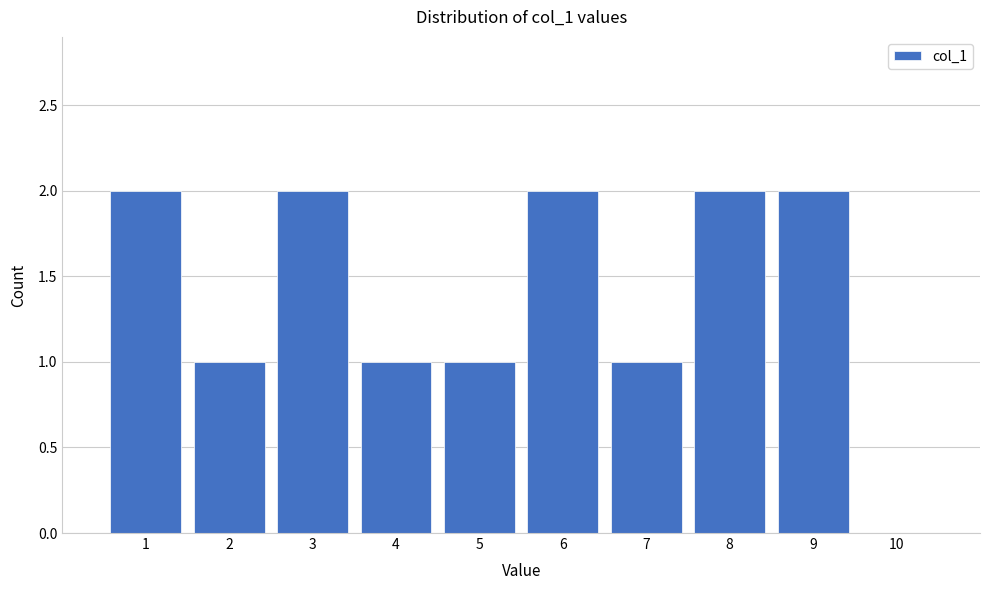

Reading left to right, list every bar in this chart as the range it spans on the x-axis followed by its height. The values are not printed on the chart, so give them approximately, as read against the axis.

0.5 to 1.5: 2
1.5 to 2.5: 1
2.5 to 3.5: 2
3.5 to 4.5: 1
4.5 to 5.5: 1
5.5 to 6.5: 2
6.5 to 7.5: 1
7.5 to 8.5: 2
8.5 to 9.5: 2
9.5 to 10.5: 0